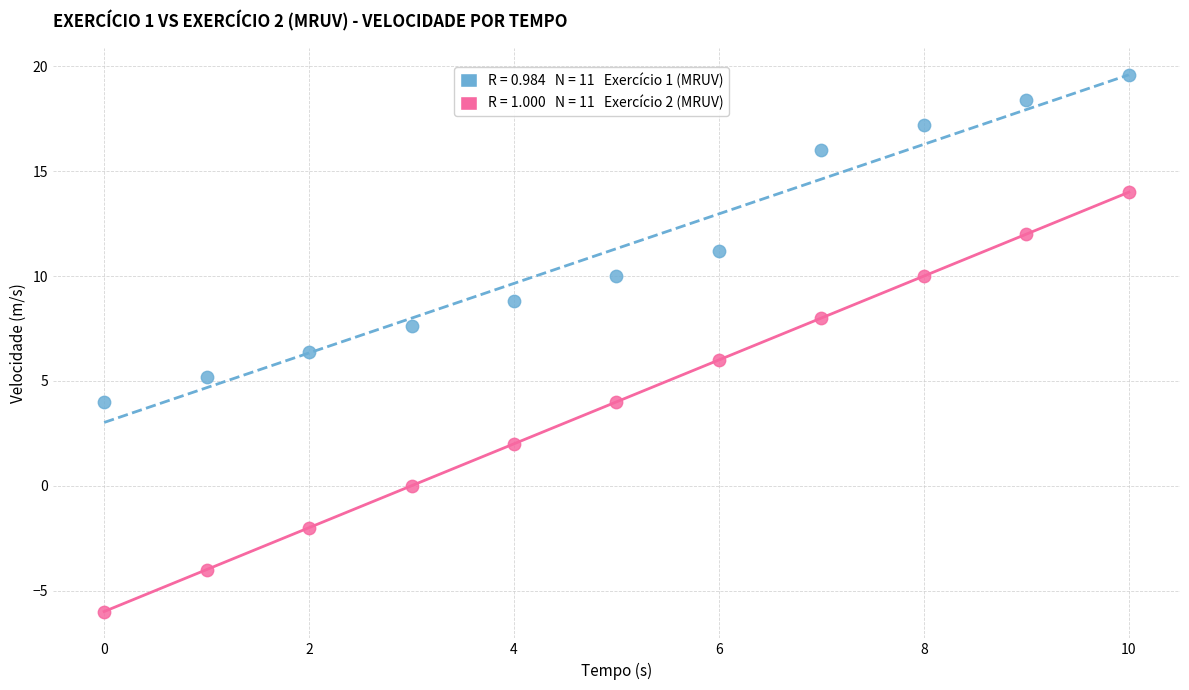

Across all data points, what is the range of Y values (max minus min)?

25.6